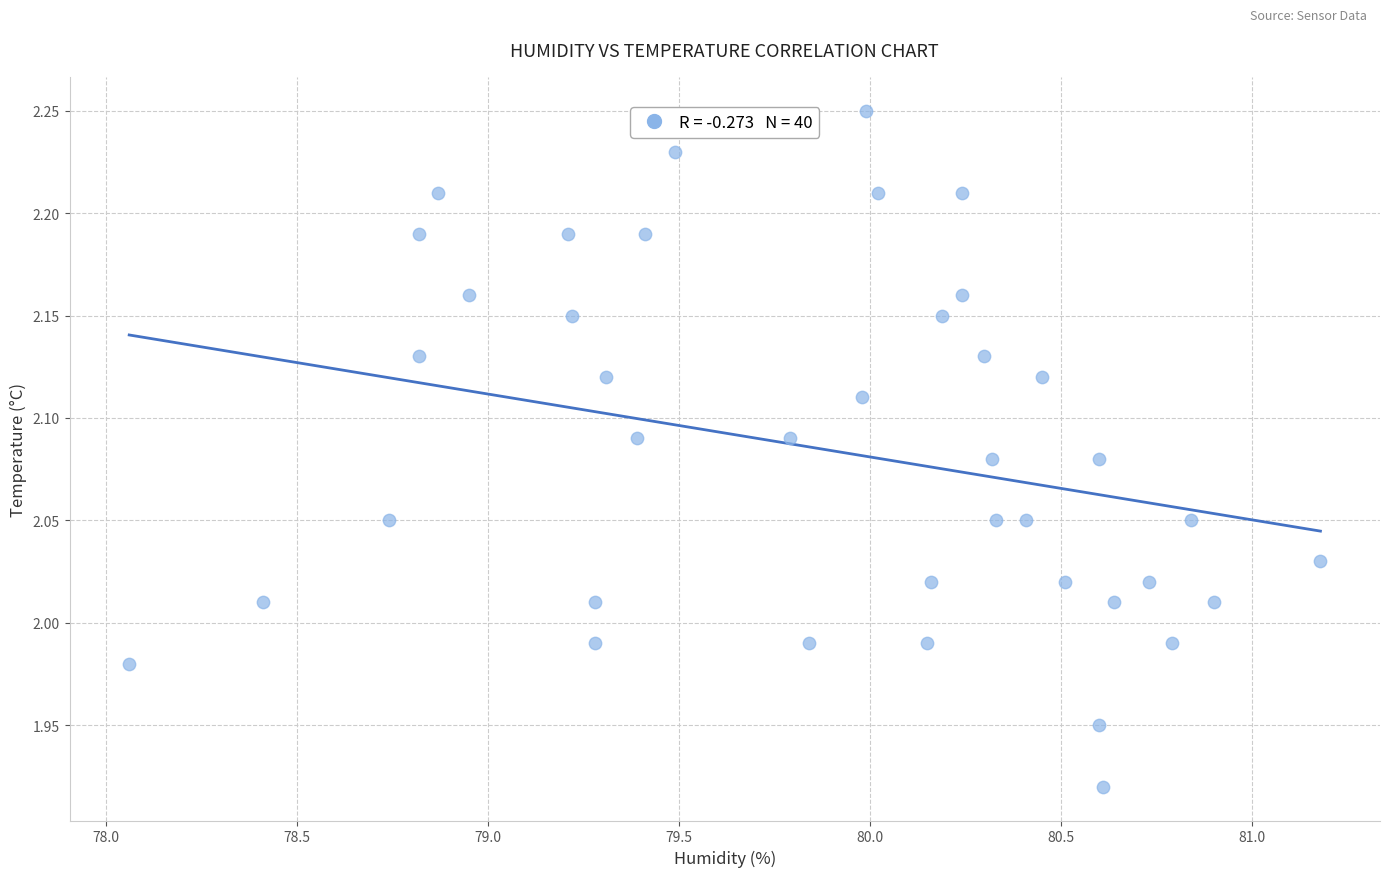

What is the range of X values (max minus min)?

3.1